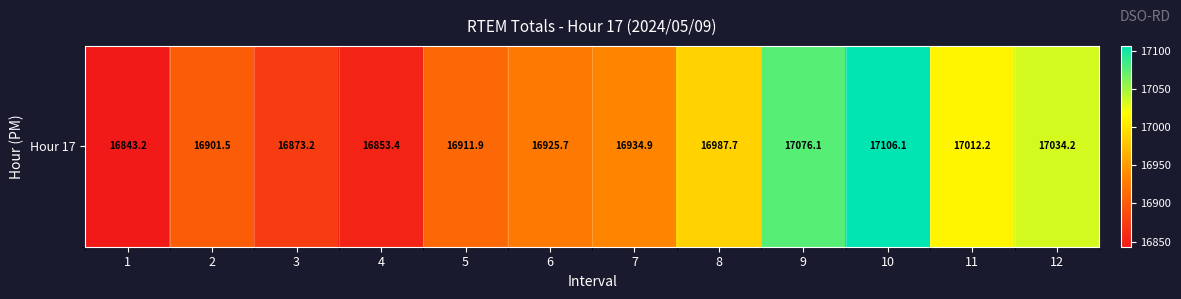

What is the difference between the values at 3 and 8?

114.5